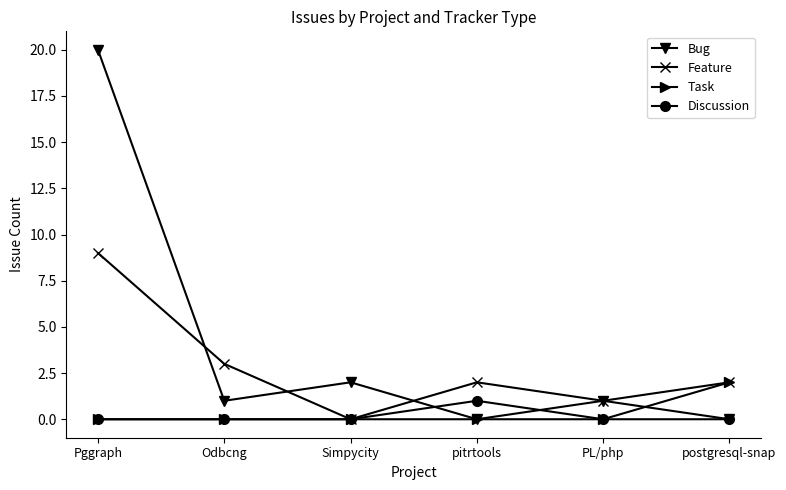

Reading left to right, extract all data points from this chart.

Bug: 20	1	2	0	1	0
Feature: 9	3	0	2	1	2
Task: 0	0	0	0	0	2
Discussion: 0	0	0	1	0	0